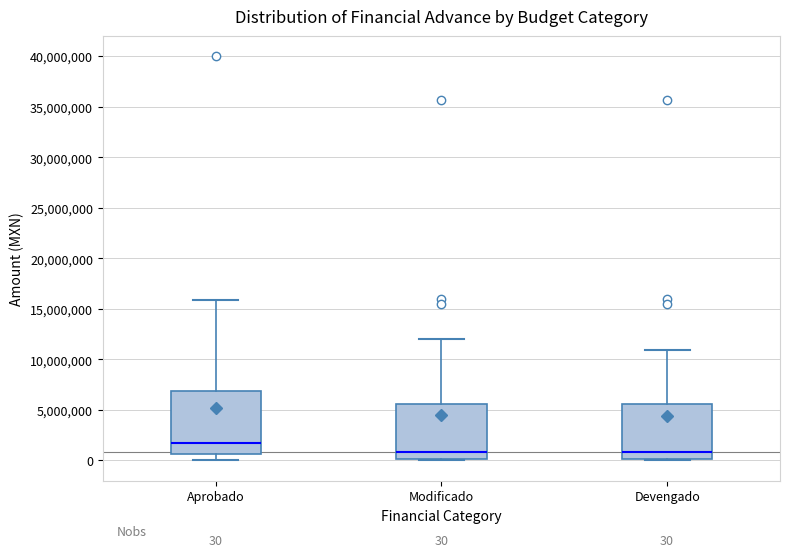

Comparing the boxes themselves (not the whiskers), which one is the tallest?

Aprobado